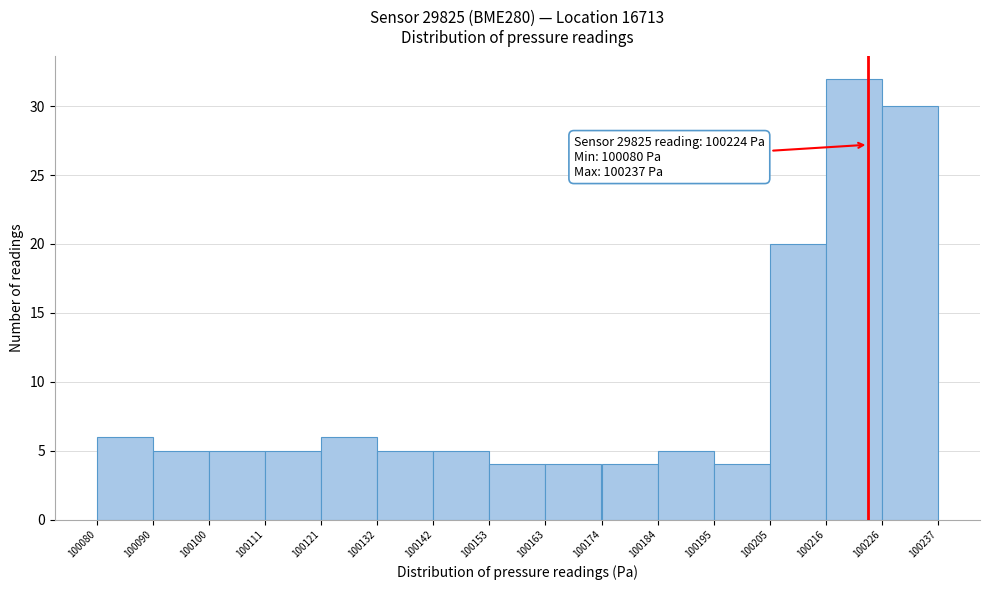

Over which range of the x-axis is the bar tallest?

100216 to 100226